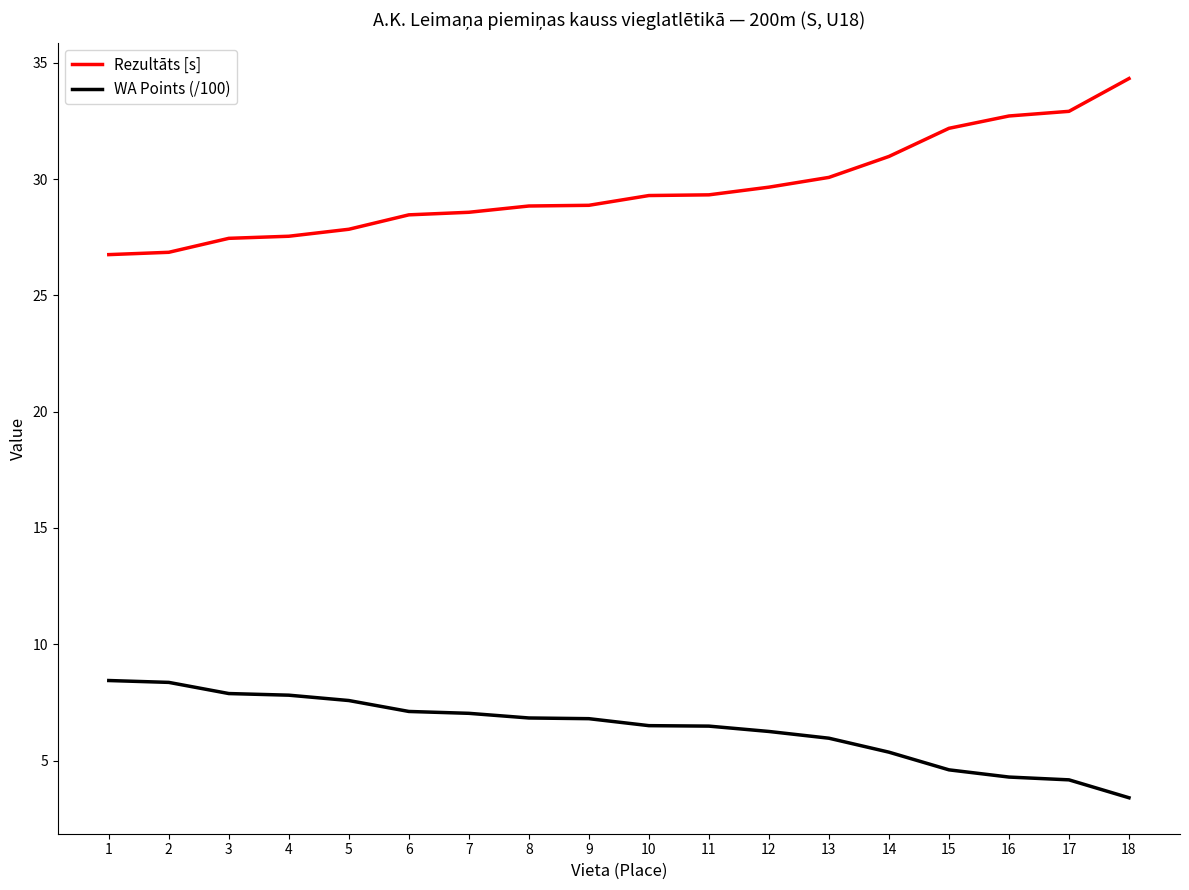

True or false: Rezultāts [s] has a value of 32.7 at 16.

True